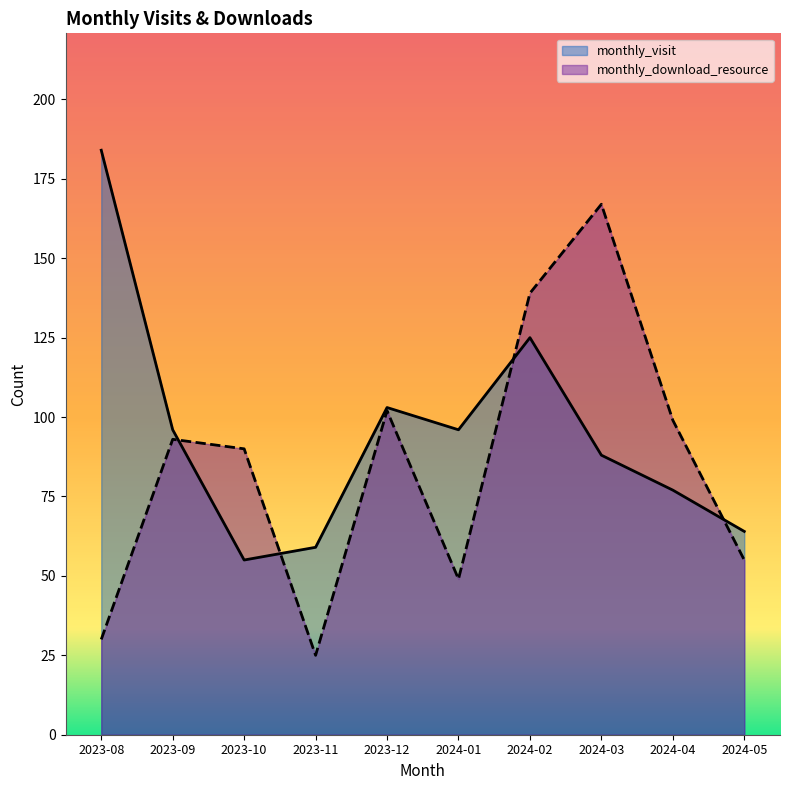

Count the number of categories in the chart.

10